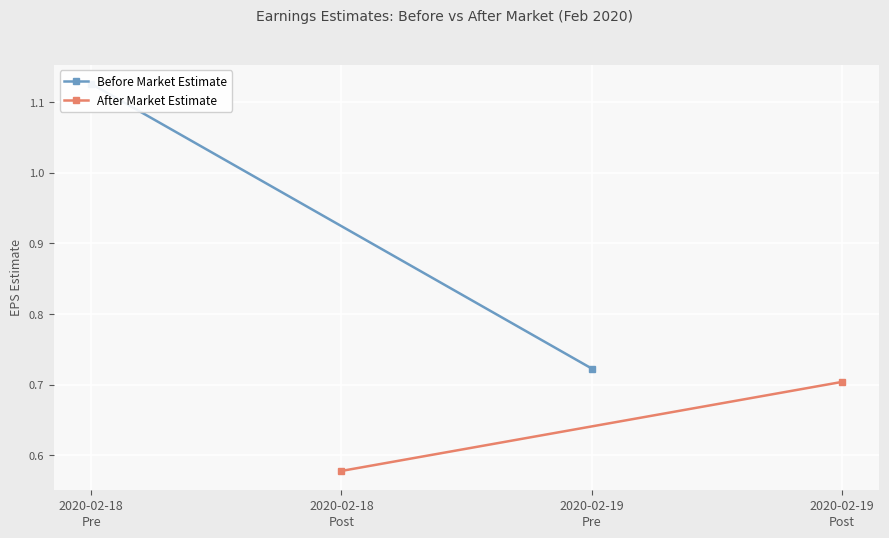

How many After Market Estimate values are between 0 and 1?

2